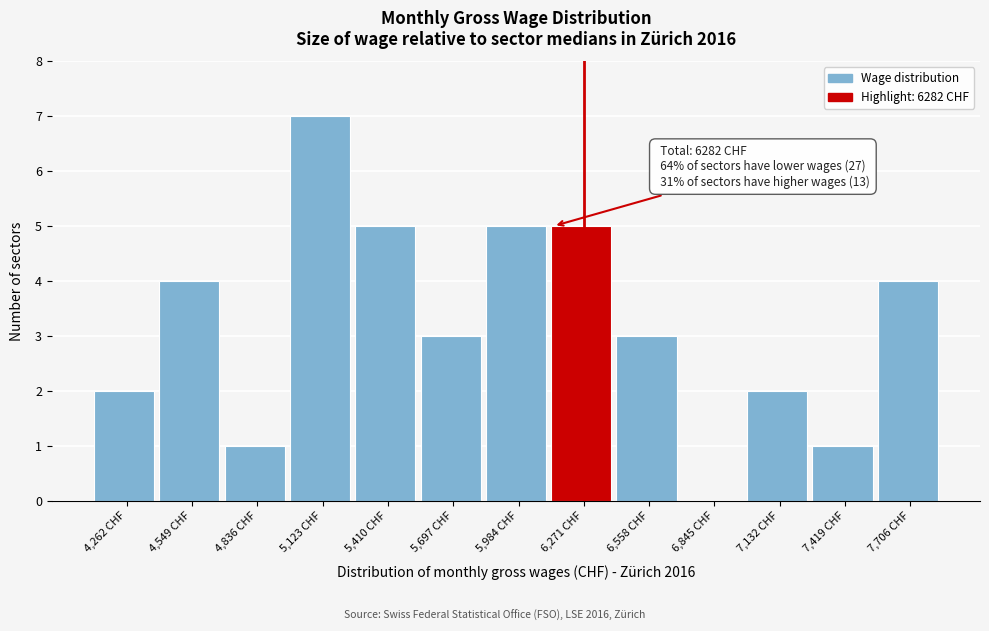

Reading left to right, extract all data points from this chart.

4,262 CHF=2	4,549 CHF=4	4,836 CHF=1	5,123 CHF=7	5,410 CHF=5	5,697 CHF=3	5,984 CHF=5	6,271 CHF=5	6,558 CHF=3	6,845 CHF=0	7,132 CHF=2	7,419 CHF=1	7,706 CHF=4